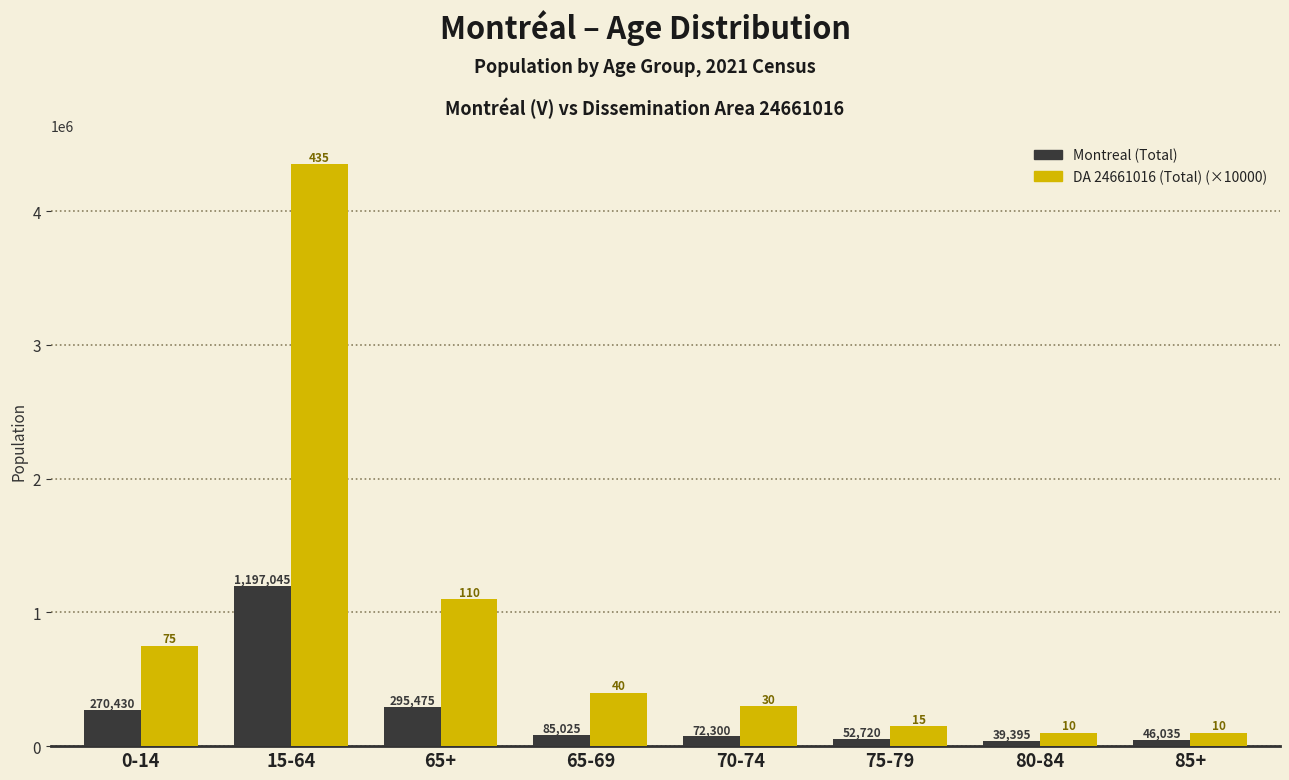

How many categories are shown in the chart?

8